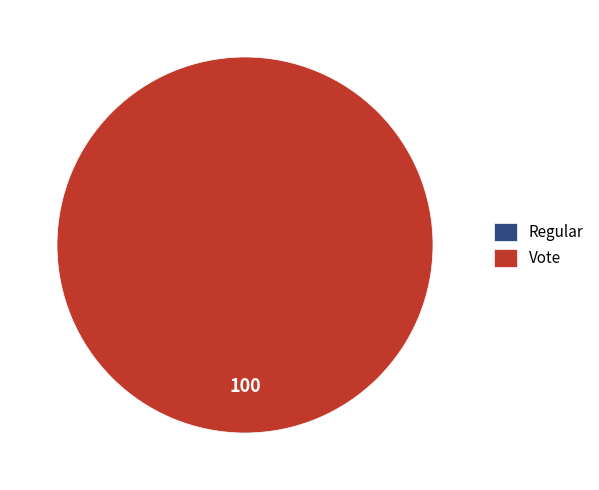

How much of the chart is everything except Regular?

100.0%